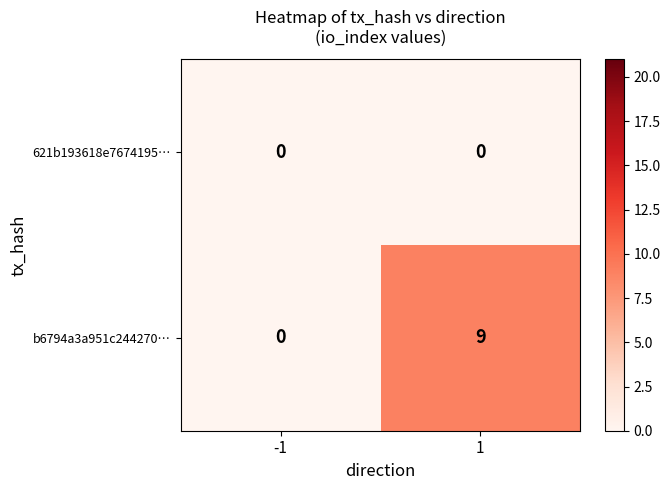

Reading left to right, extract all data points from this chart.

621b193618e7674195…: 0	0
b6794a3a951c244270…: 0	9